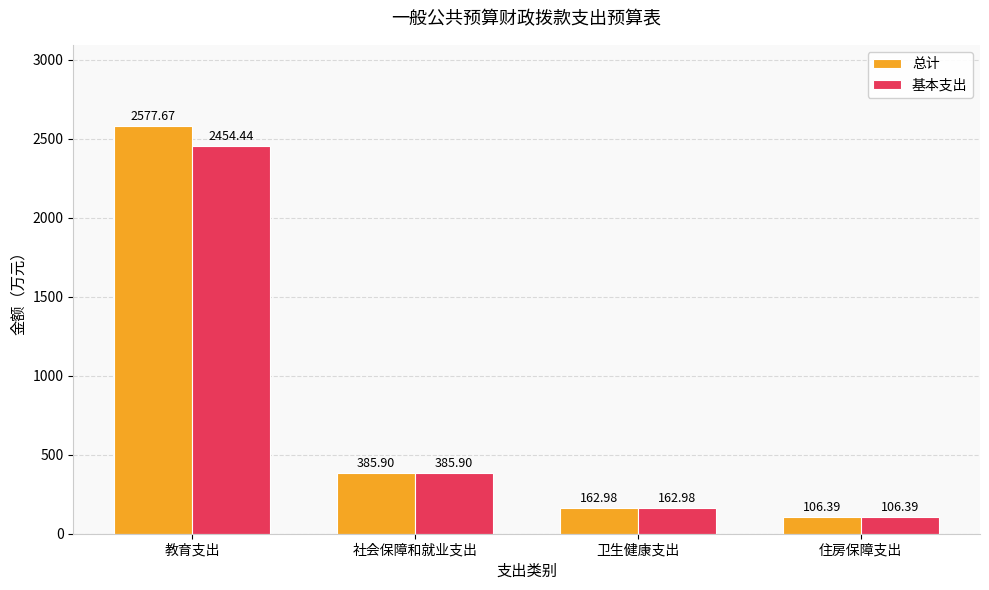

How many bars are there in total?

8